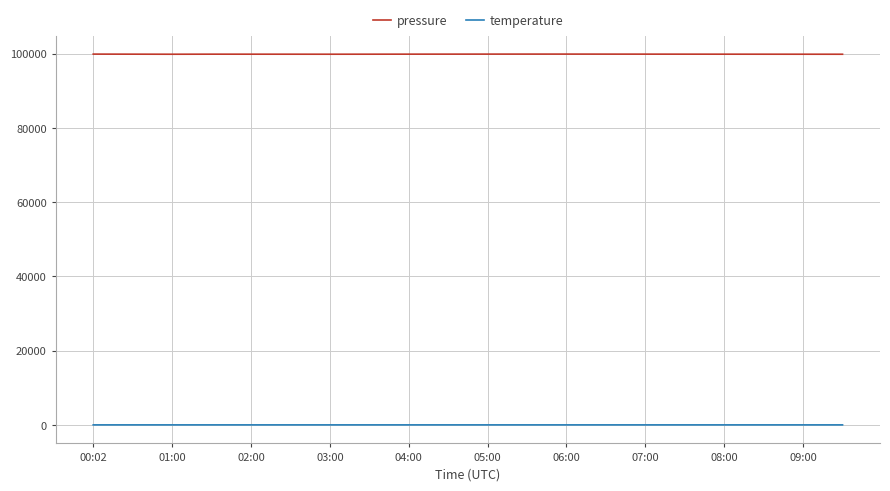

What is the difference between the second highest and second lowest values in the temperature series?

0.4